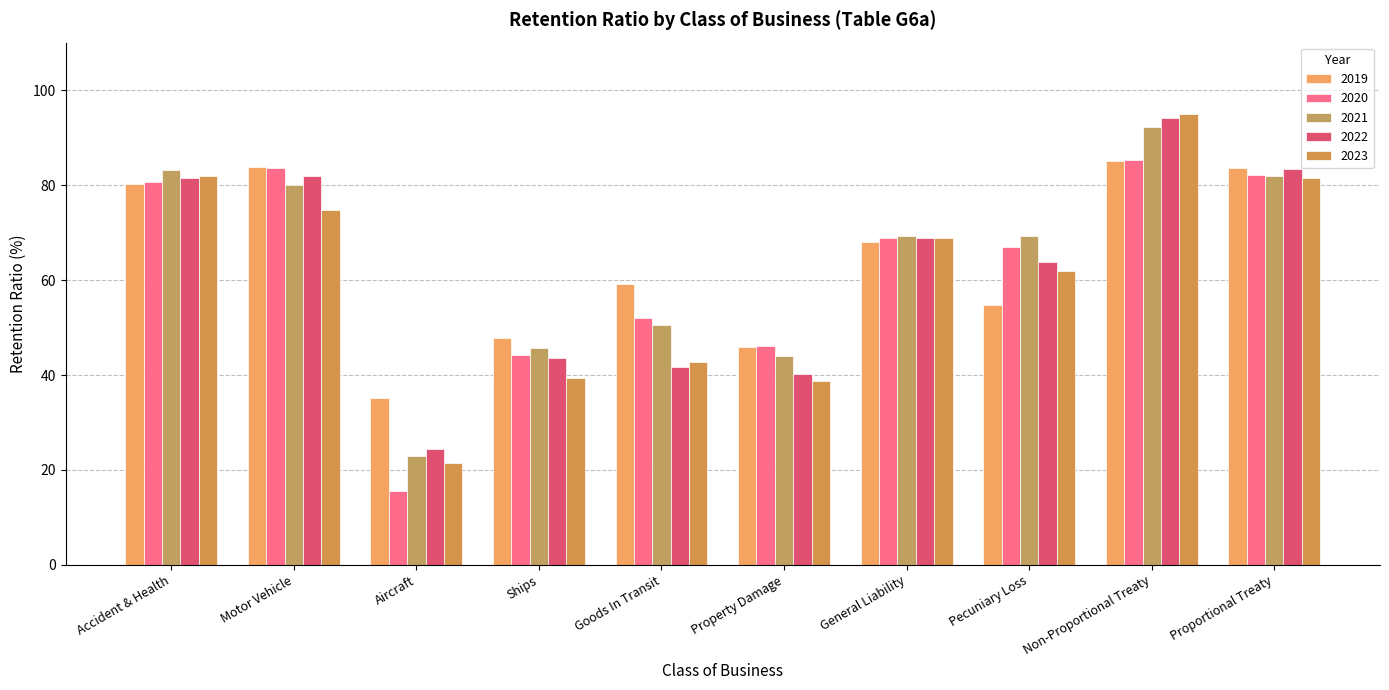

What is the spread (max minus min) of values at General Liability?

1.3